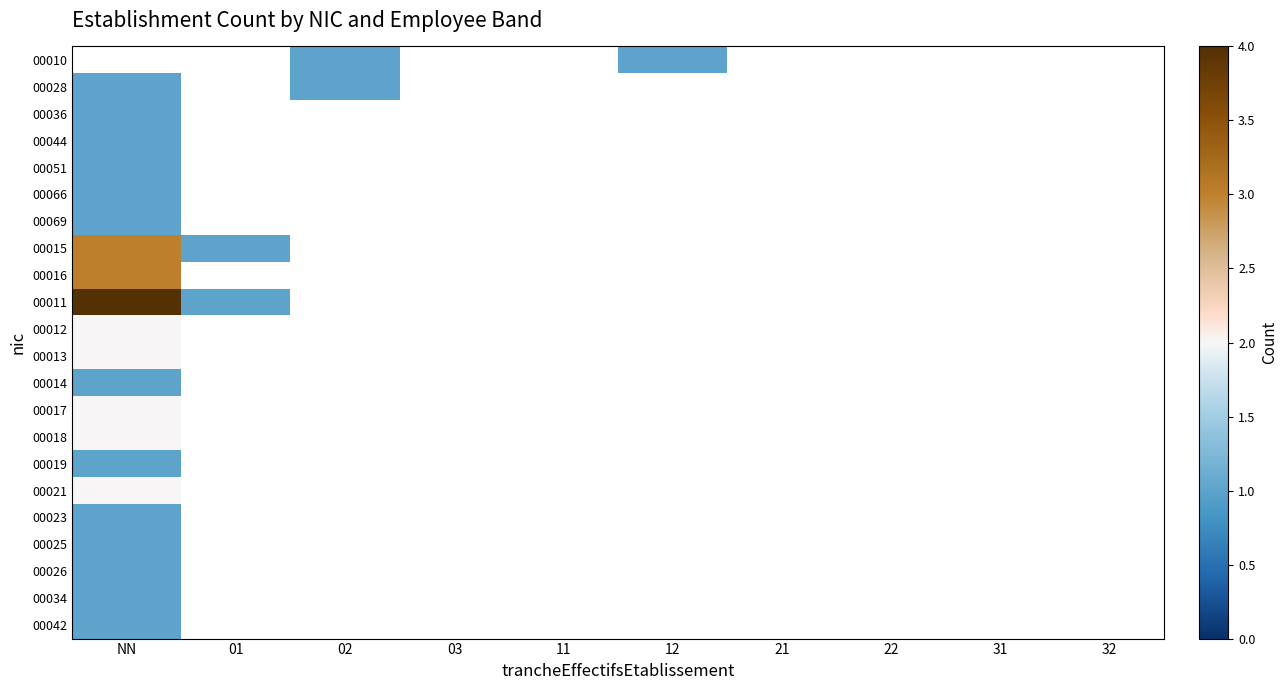

Between 32 and 03, which is larger?

03